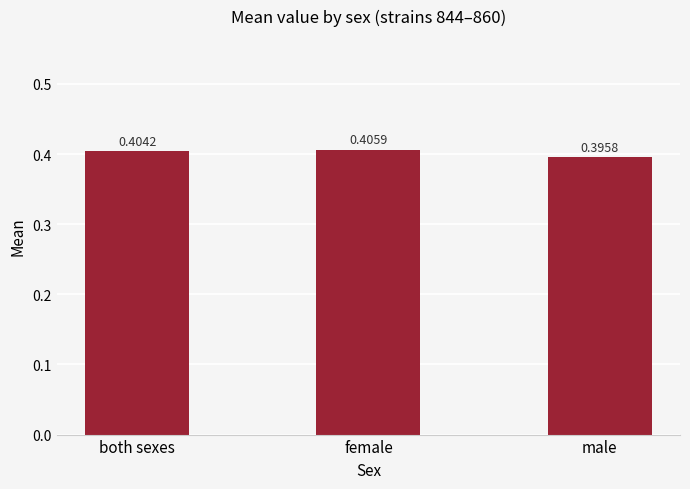

Which category has the highest value across all series?

female